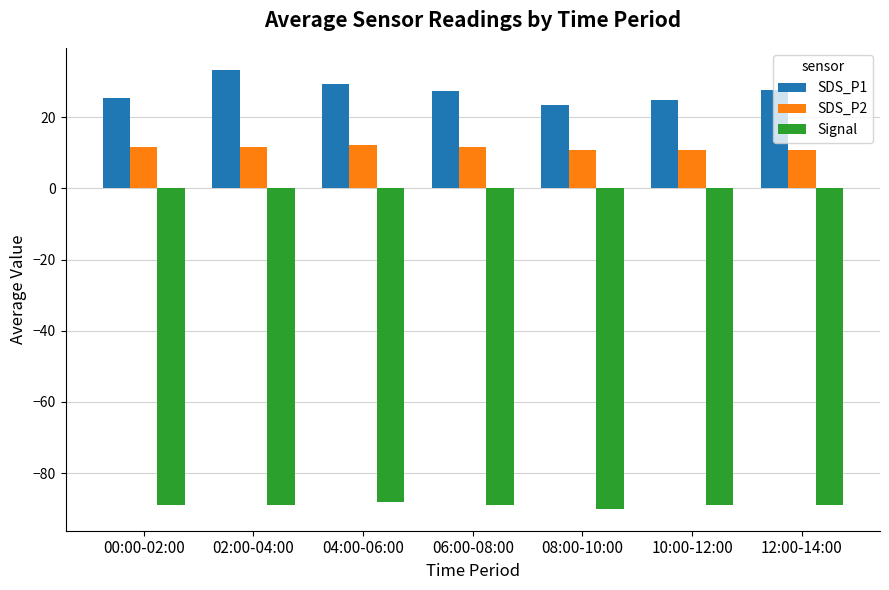

Is the value of Signal at 06:00-08:00 greater than the value of SDS_P2 at 12:00-14:00?

No